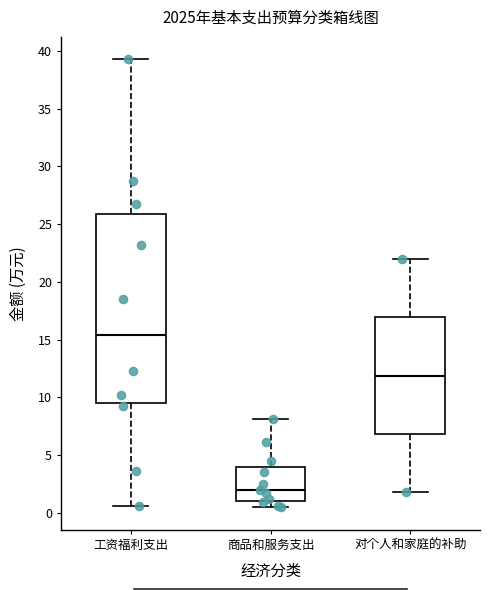

Comparing the boxes themselves (not the whiskers), which one is the tallest?

工资福利支出